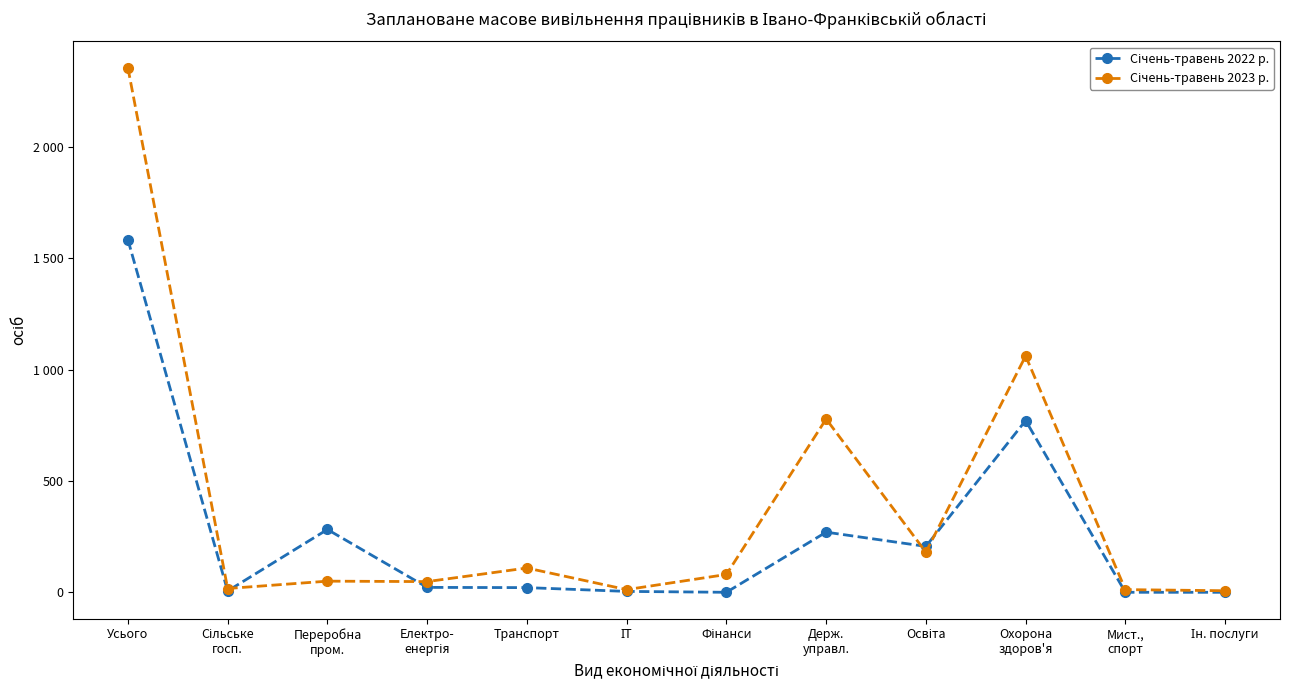

Reading right to left, what are all the values shown in this chart?

Січень-травень 2022 р.: 0	0	771	206	270	0	4	21	22	282	6	1583
Січень-травень 2023 р.: 7	12	1061	180	778	80	12	109	48	50	17	2355